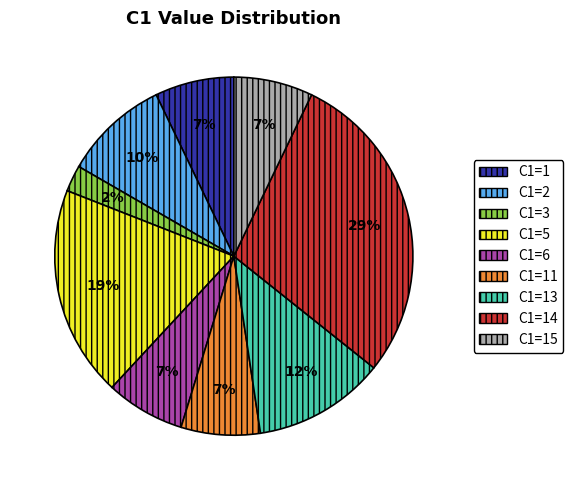

How many segments does this pie chart have?

9